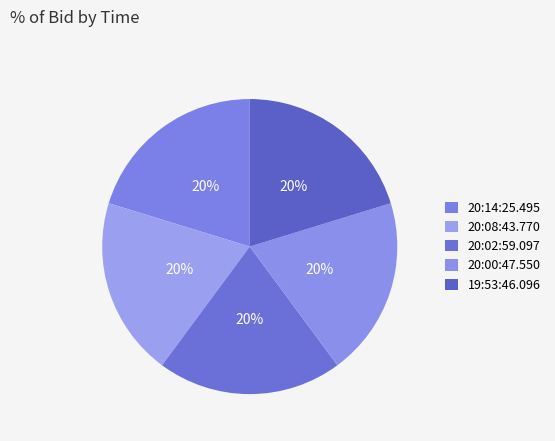

How many segments does this pie chart have?

5